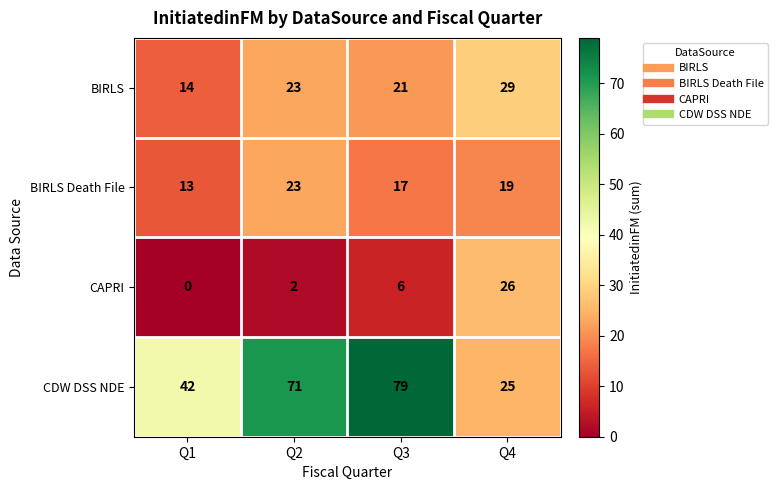

Reading left to right, list all the values displayed in this chart.

BIRLS: 14	23	21	29
BIRLS Death File: 13	23	17	19
CAPRI: 0	2	6	26
CDW DSS NDE: 42	71	79	25